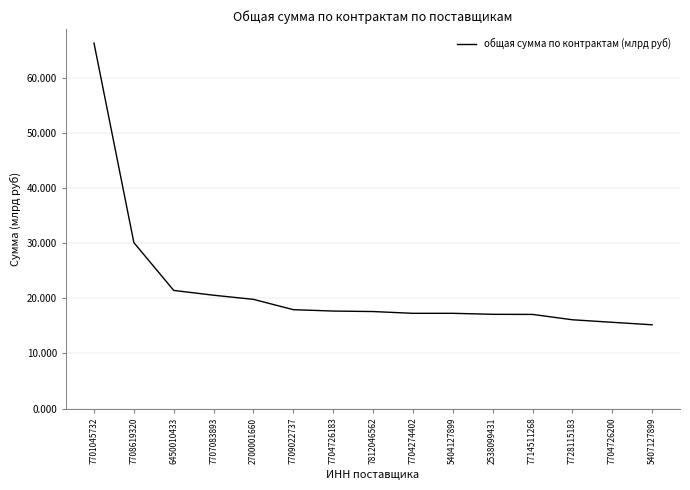

What is the change in value from 5404127899 to 5407127899?

-2.1